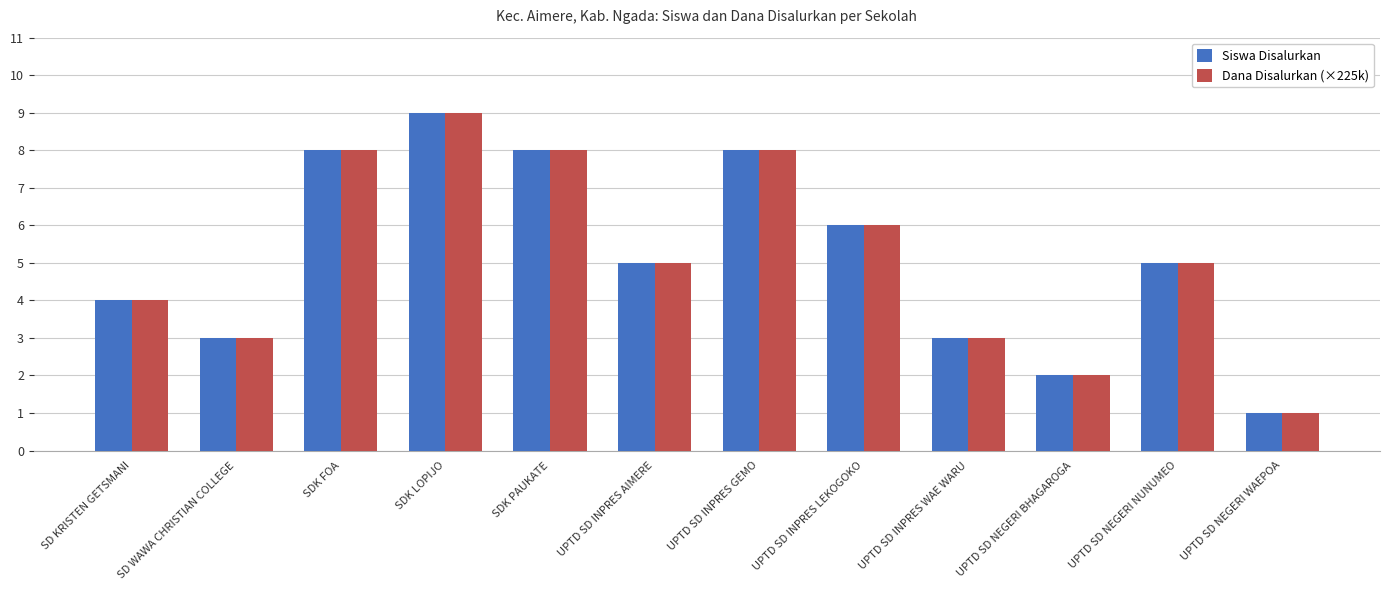

What are all the series names shown in the legend?

Siswa Disalurkan, Dana Disalurkan (×225k)